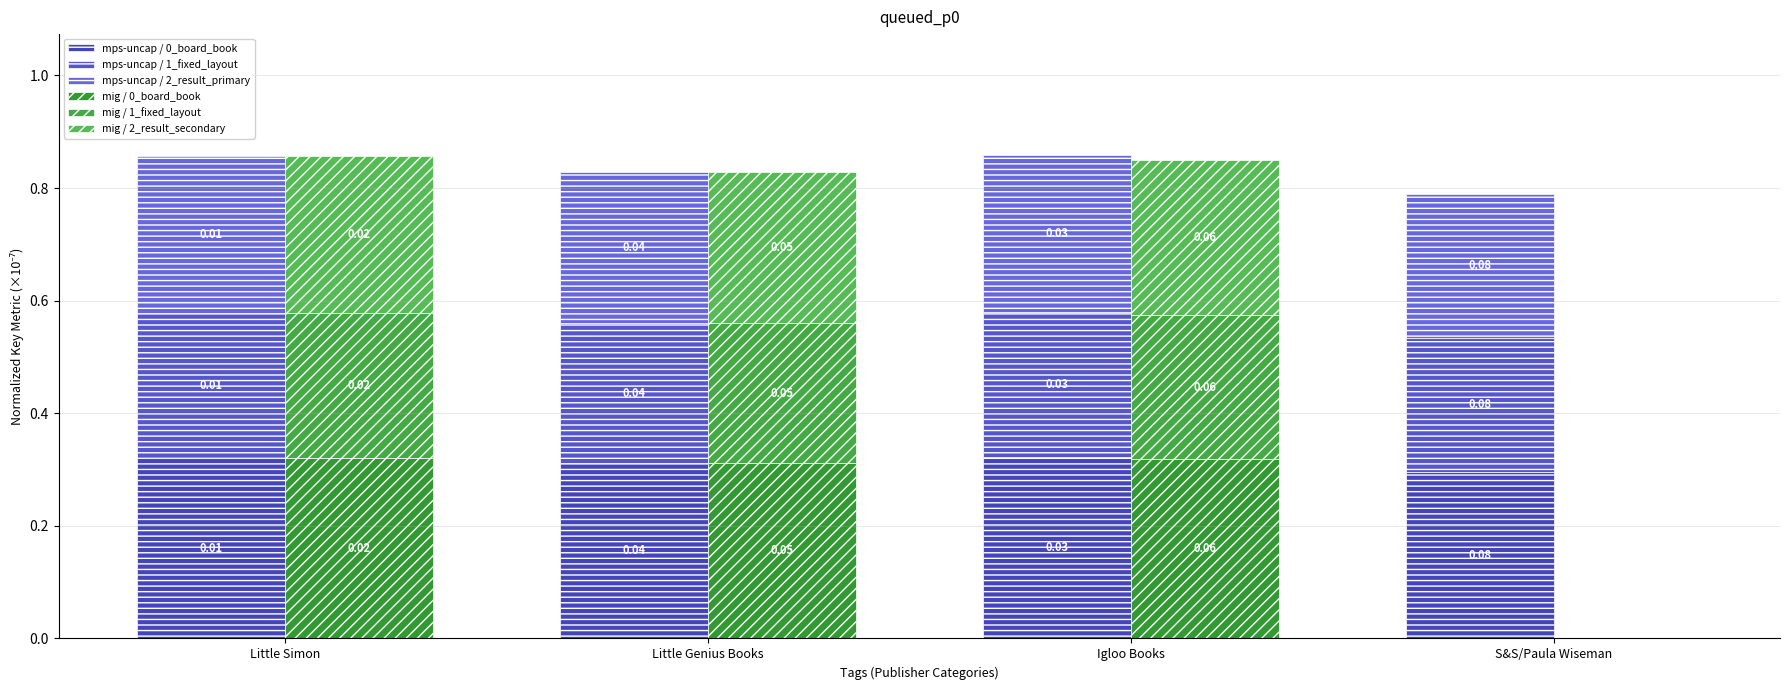

What is the value of the mig / 0_board_book bar at the 1st from the left?

0.3